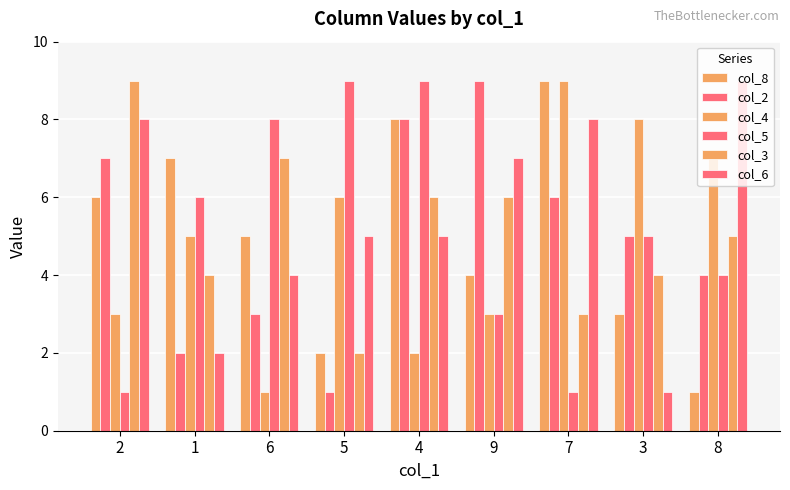

At how many categories does at least one series exceed 2?

9